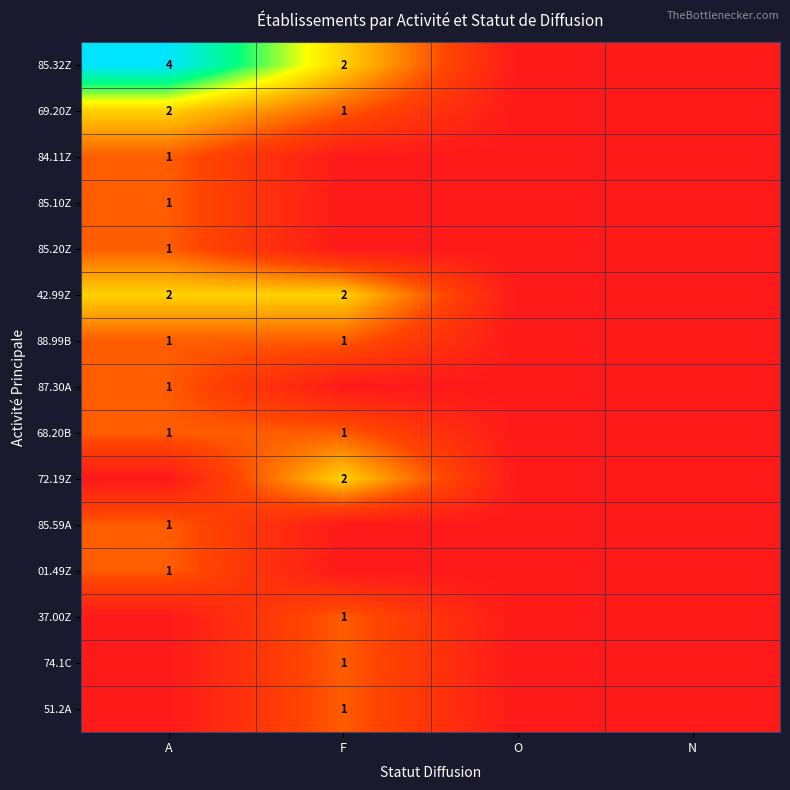

Is it true that 51.2A equals 1 at F?

True